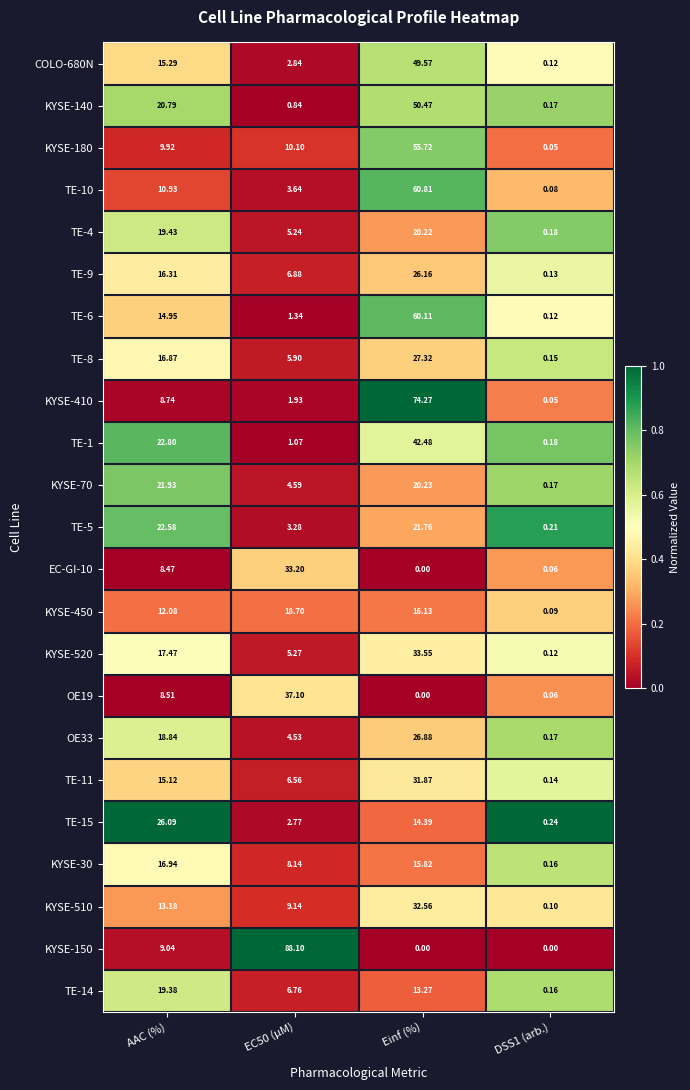

At which label does EC-GI-10 first exceed 8?

AAC (%)